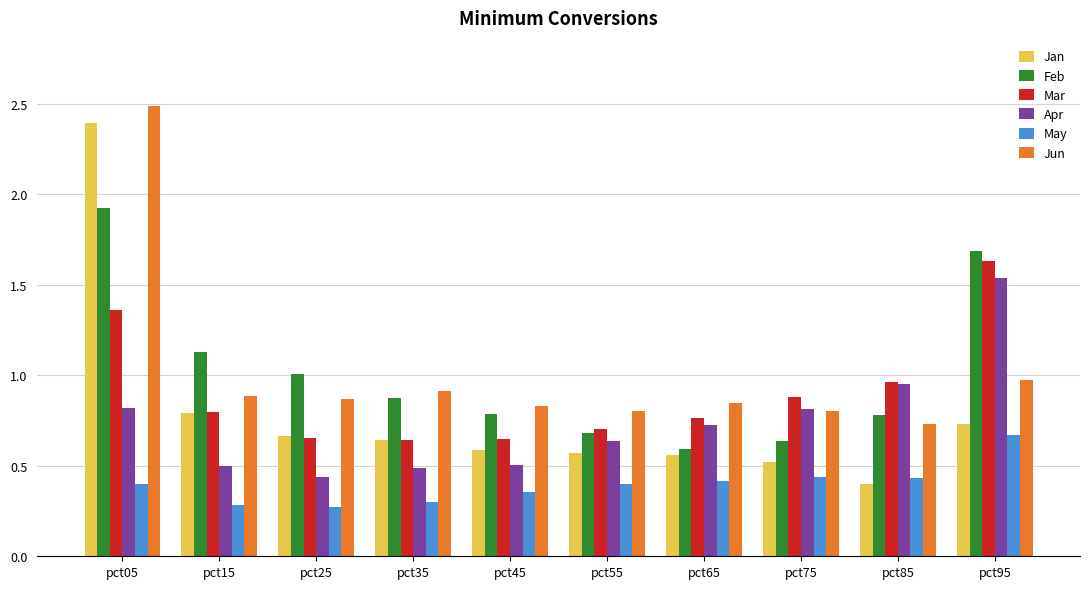

What value does the May series have at pct35?

0.3